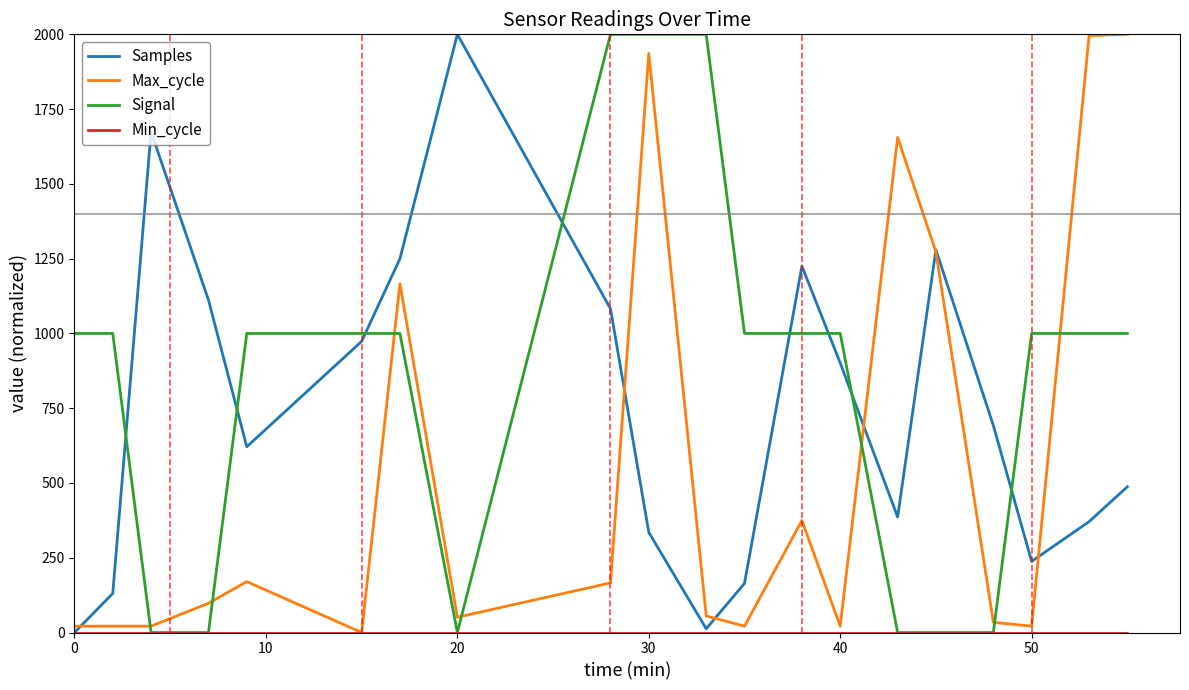

True or false: Max_cycle and Signal cross at least once.

True